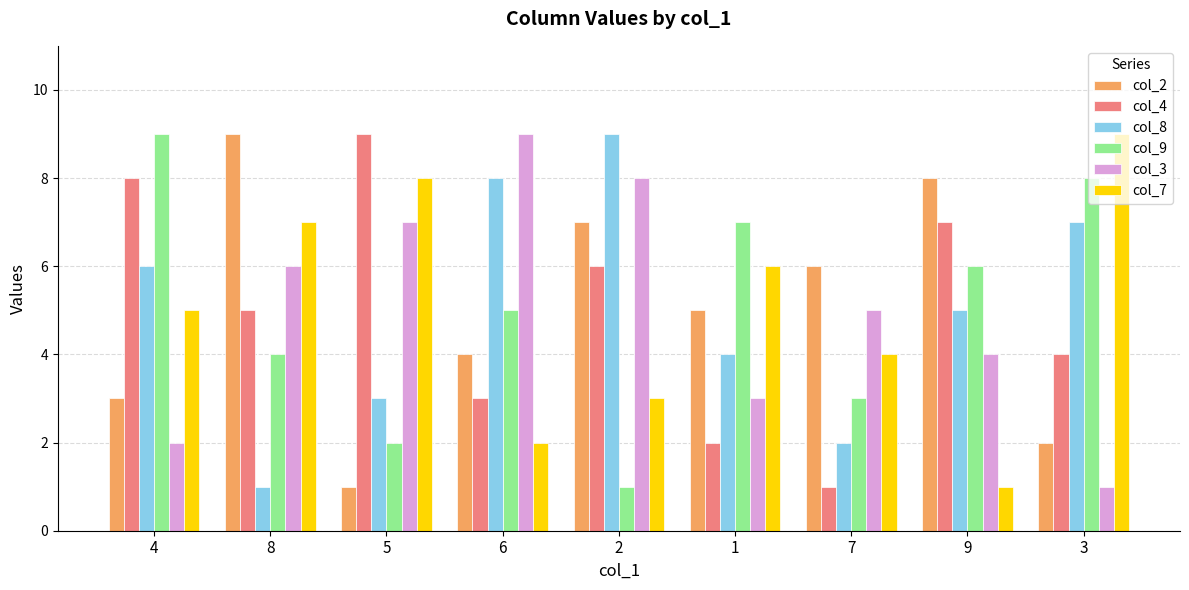

What is the total value across all series at 9?

31